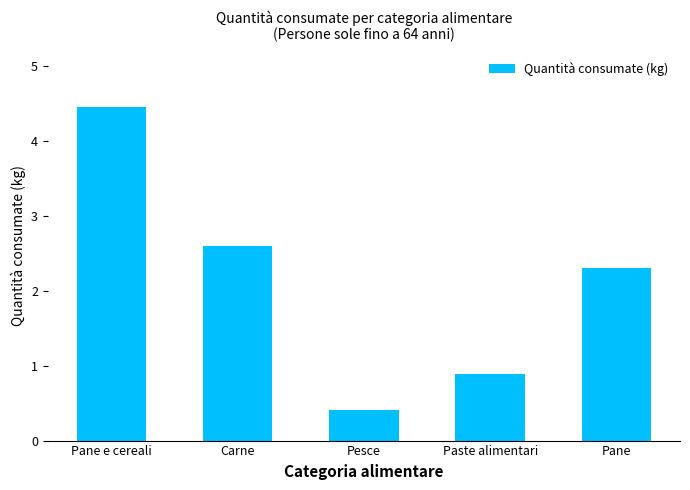

Does the chart contain any negative values?

No